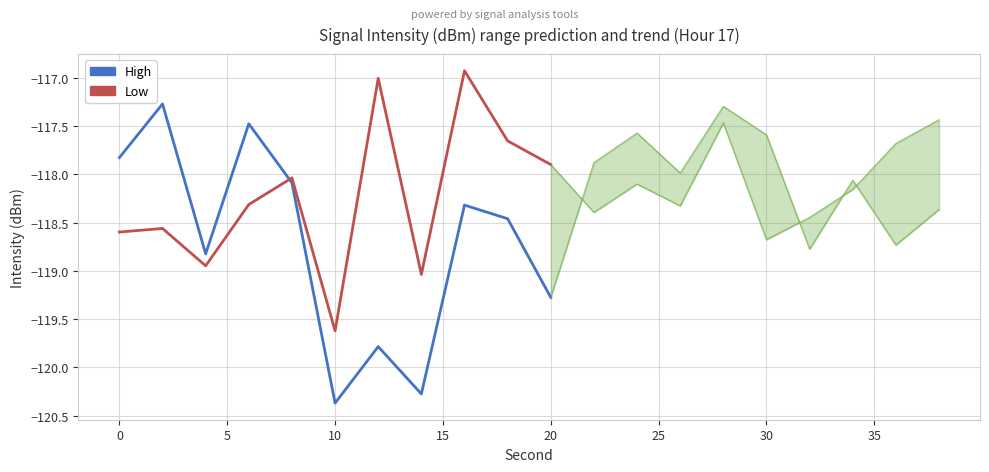

What is the sum of the High values at 0 and 15?

-235.4